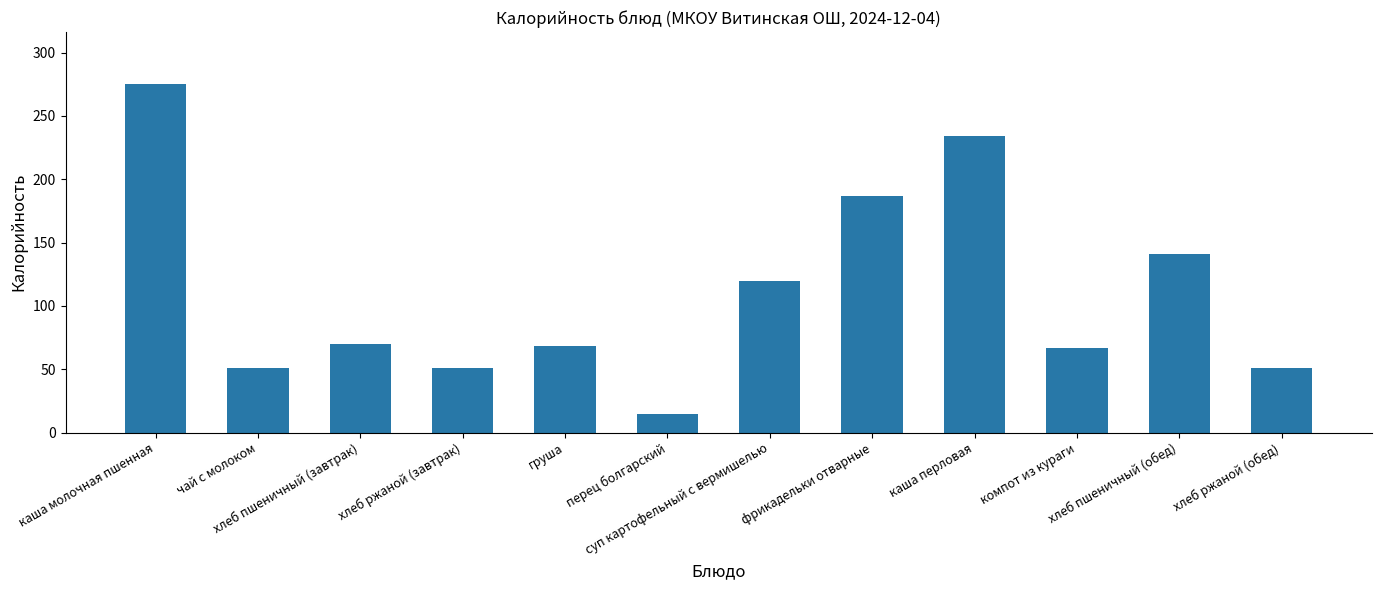

Where does the data first go above 70?

каша молочная пшенная